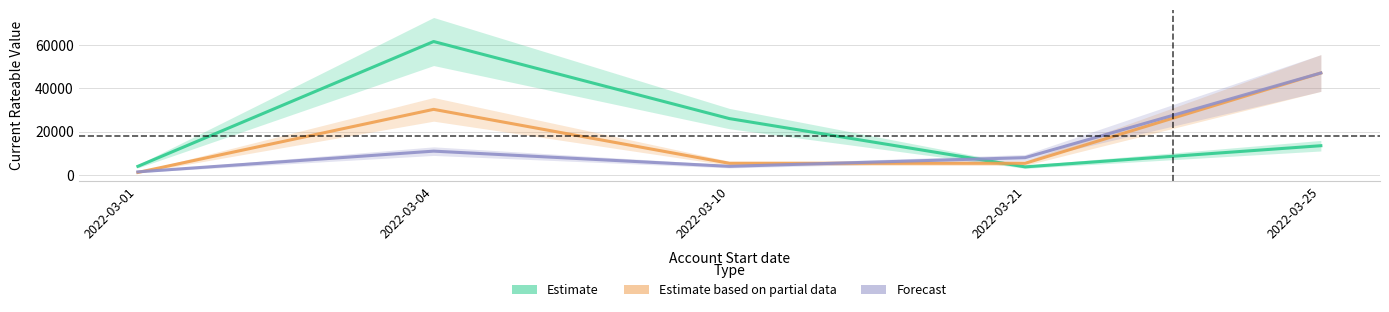

Between 2022-03-10 and 2022-03-21, which series saw the biggest shift?

Estimate